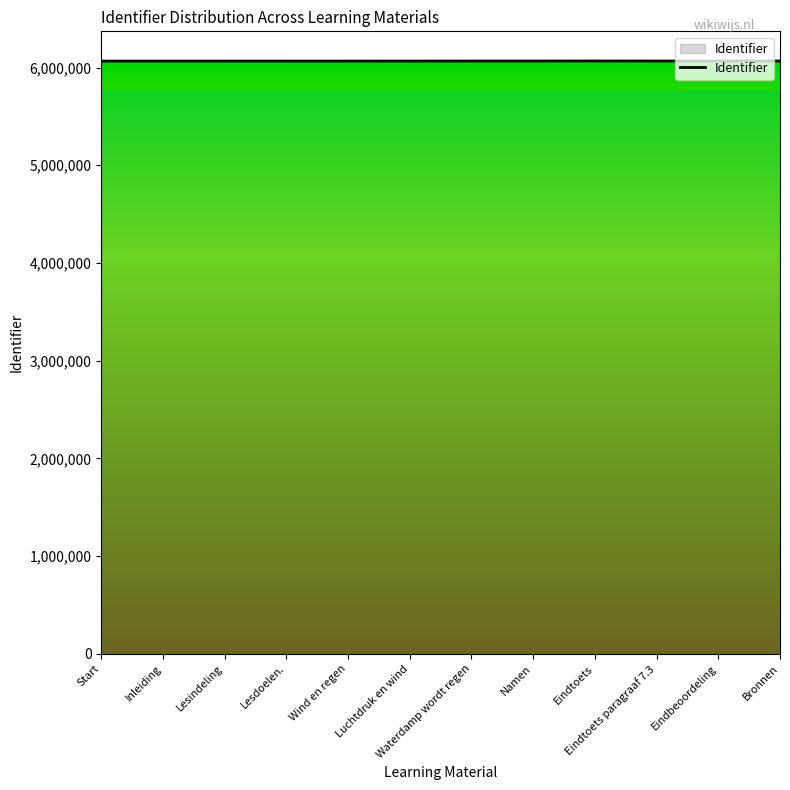

The chart shows a value of 9828012 at Start. True or false?

False